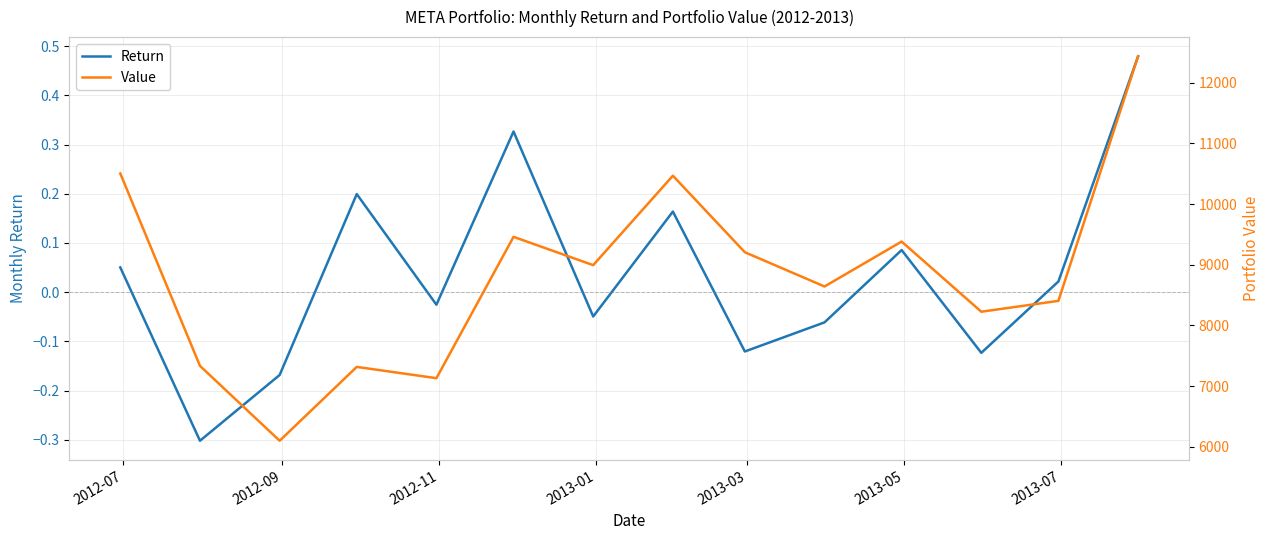

Reading left to right, extract all data points from this chart.

Return: 0.1	-0.3	-0.2	0.2	-0.0	0.3	-0.0	0.2	-0.1	-0.1	0.1	-0.1	0.0	0.5
Value: 10503.4	7334.5	6101.4	7317.6	7131.8	9459.5	8993.2	10466.2	9206.1	8641.9	9381.8	8226.4	8405.4	12432.4